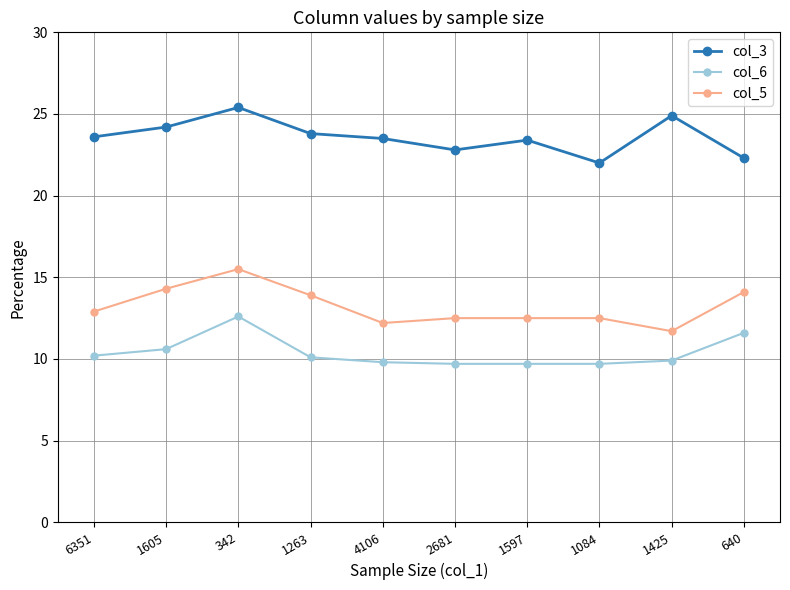

Which series has the largest total across all categories?

col_3